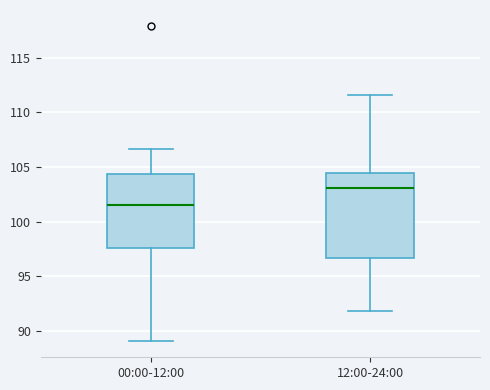

Which box is the tallest, from its lower edge to its upper edge?

12:00-24:00